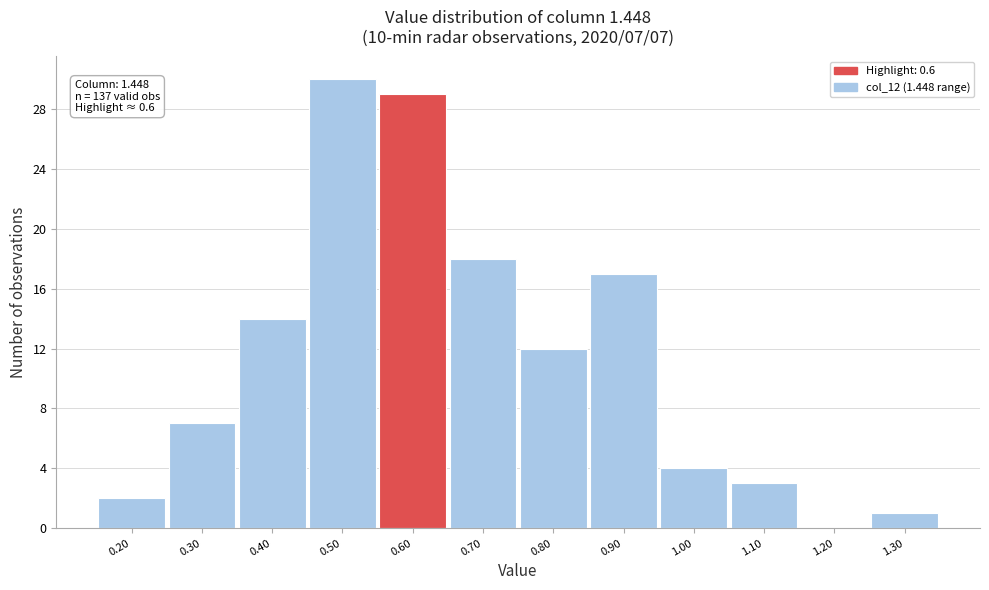

Over which range of the x-axis is the bar tallest?

0.45 to 0.55